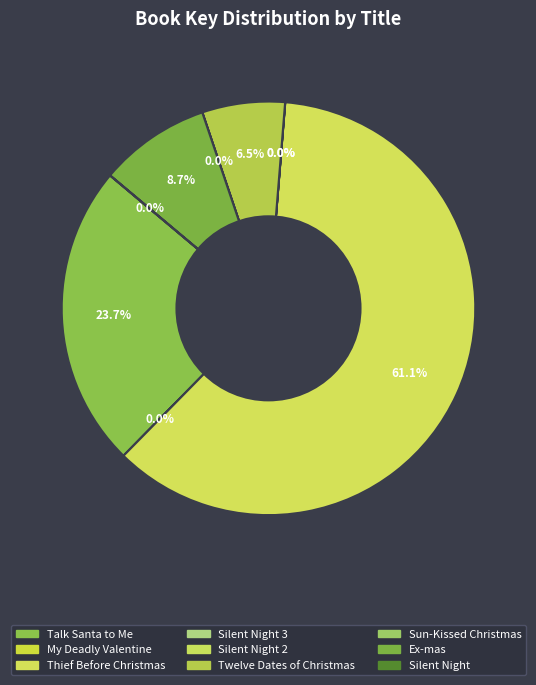

Is there any slice that represents more than half of the pie?

Yes